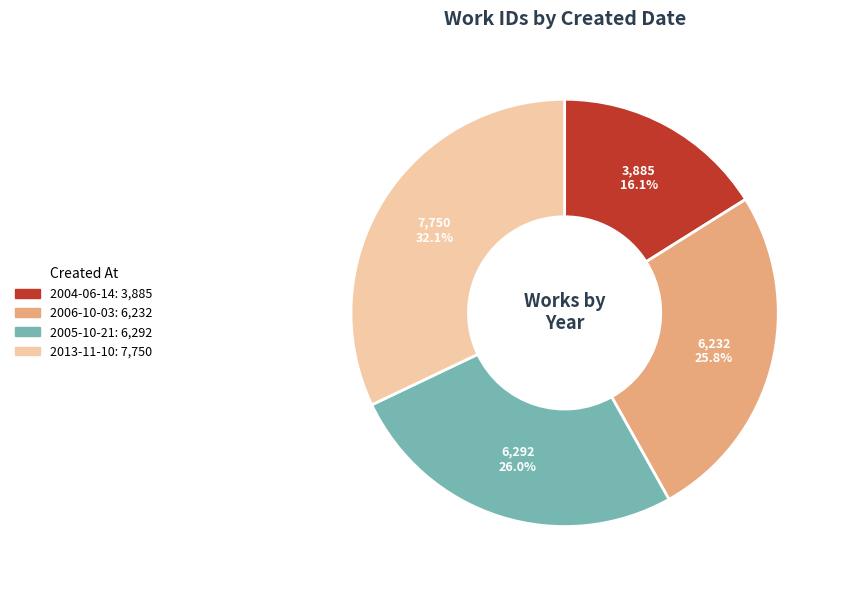

Which has a higher value, 2013-11-10 or 2004-06-14?

2013-11-10